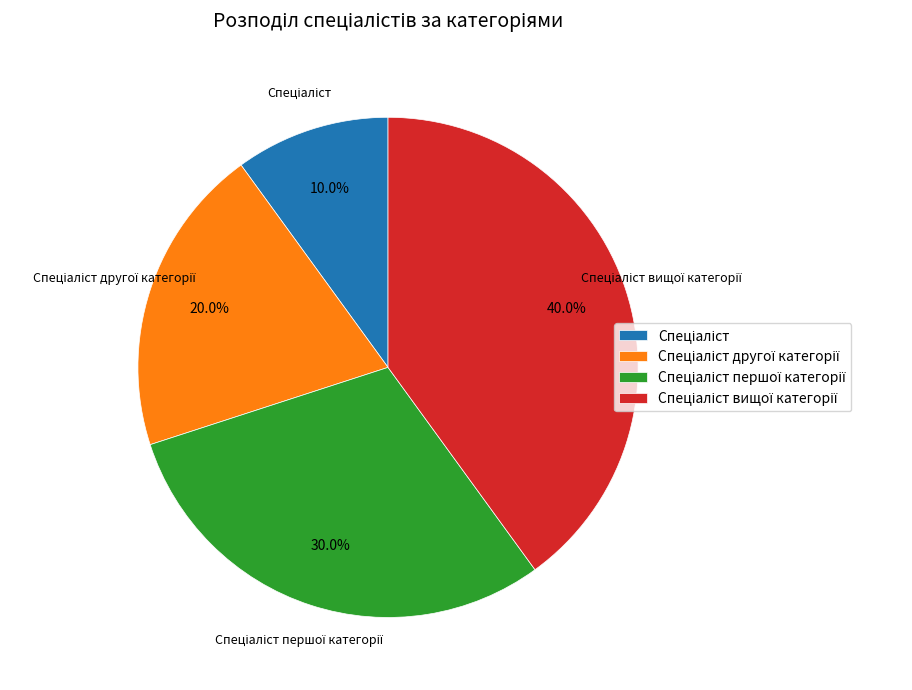

Is there any slice that represents more than half of the pie?

No